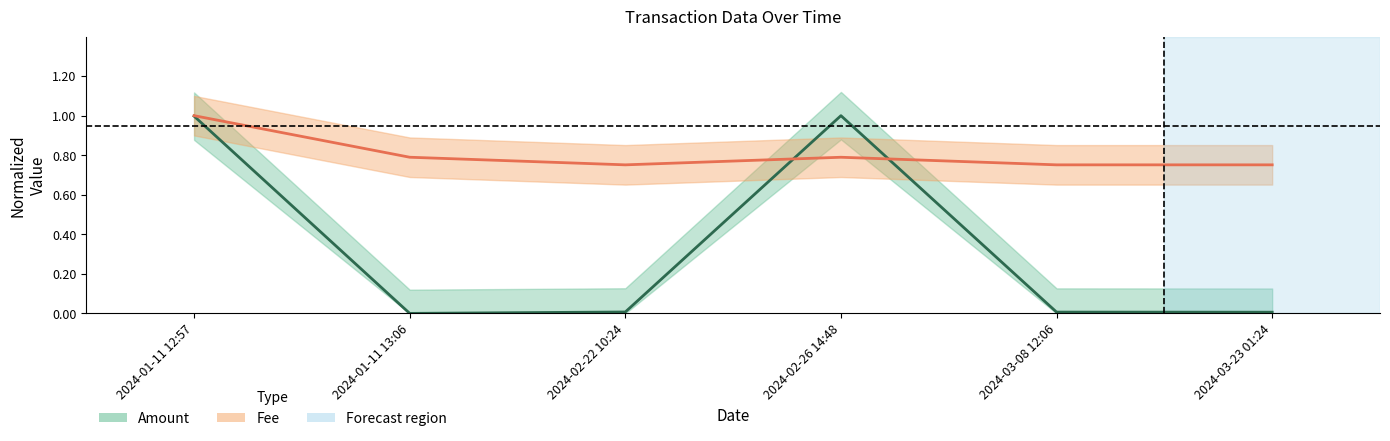

What is the difference between the highest and lowest values at 2024-03-23 01:24?

0.7